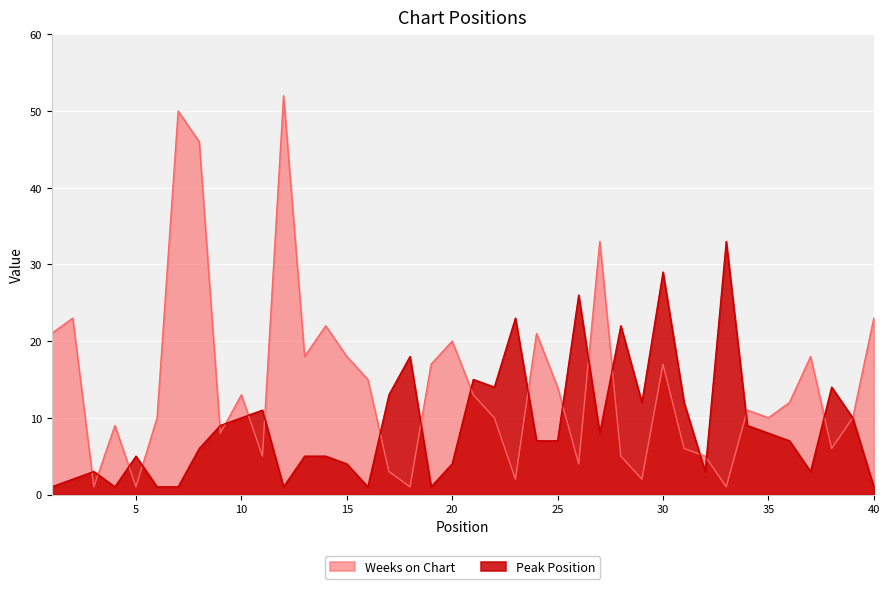

What is the minimum value shown in the chart?

1